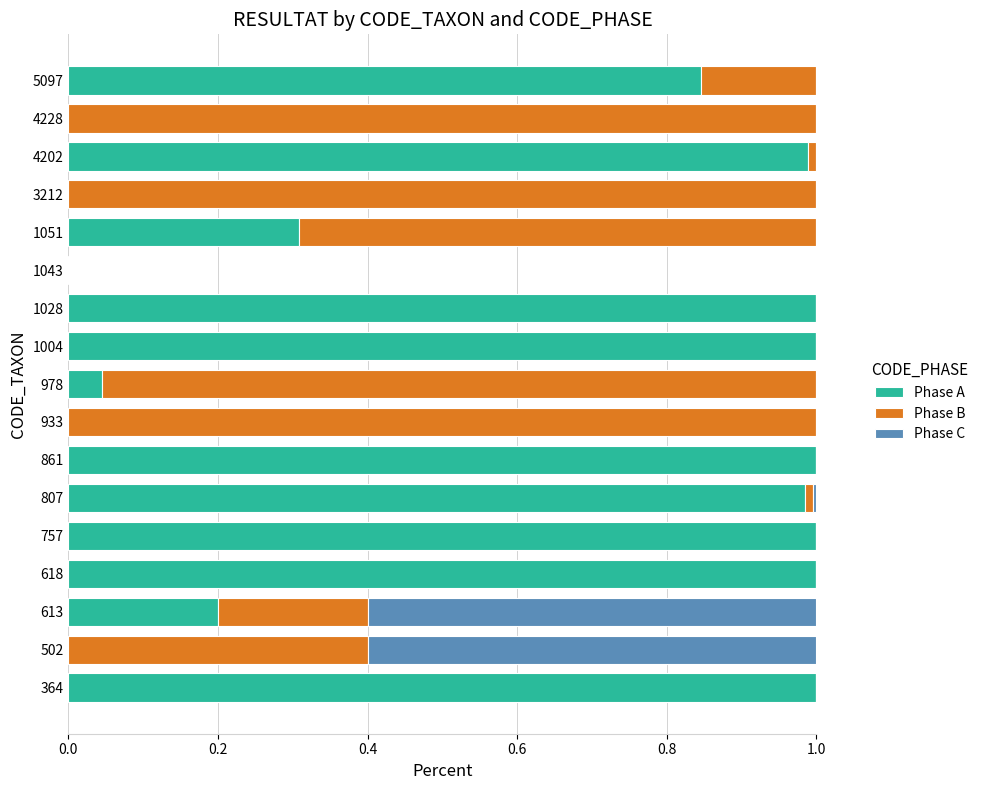

What is the sum of all Phase A values?

9.4